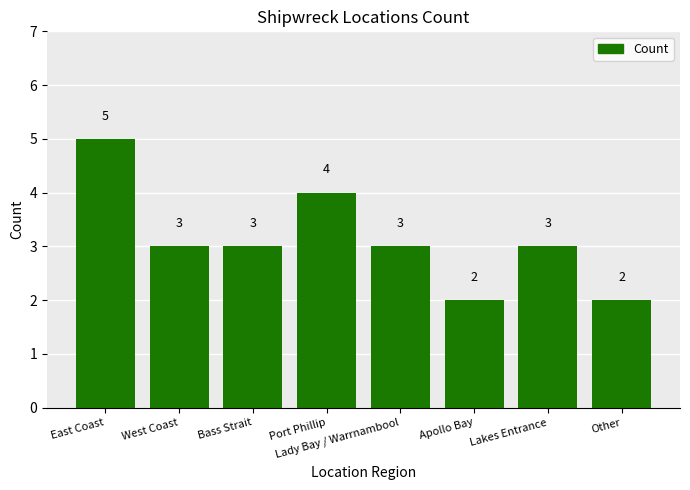

What is the label of the 8th bar from the right?

East Coast